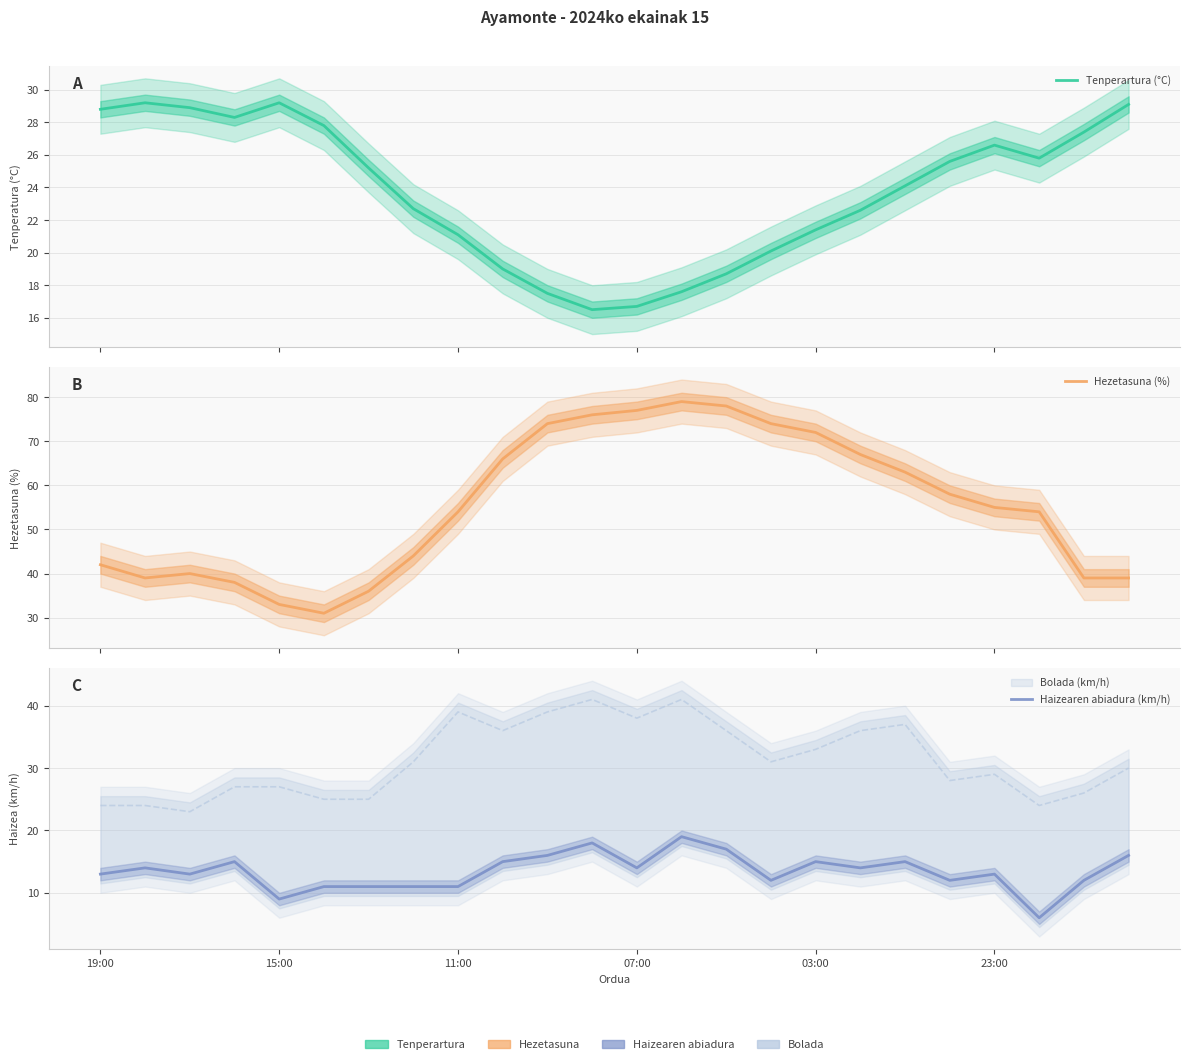

Rank the series at 23:00 from lowest to highest value.

Haizearen abiadura (km/h), Tenperartura (°C), Hezetasuna (%)